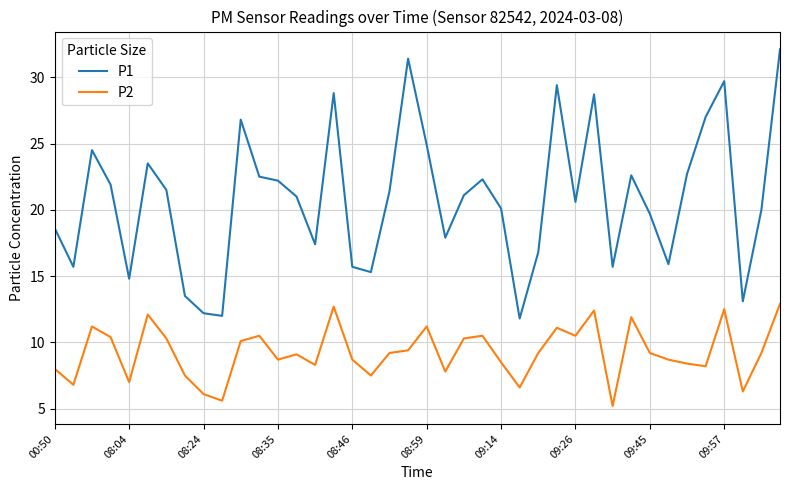

What is the difference between the maximum and minimum values in the P2 series?

7.7